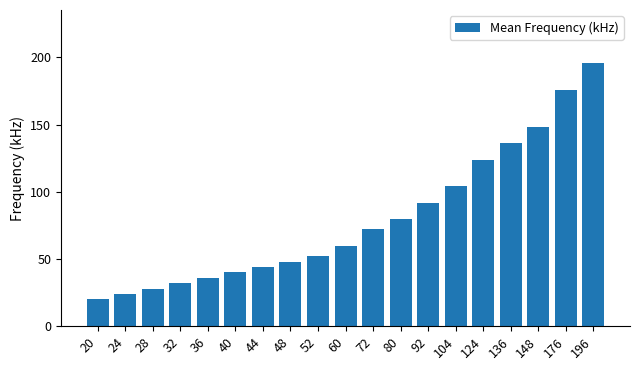

What is the sum of all values?

1512